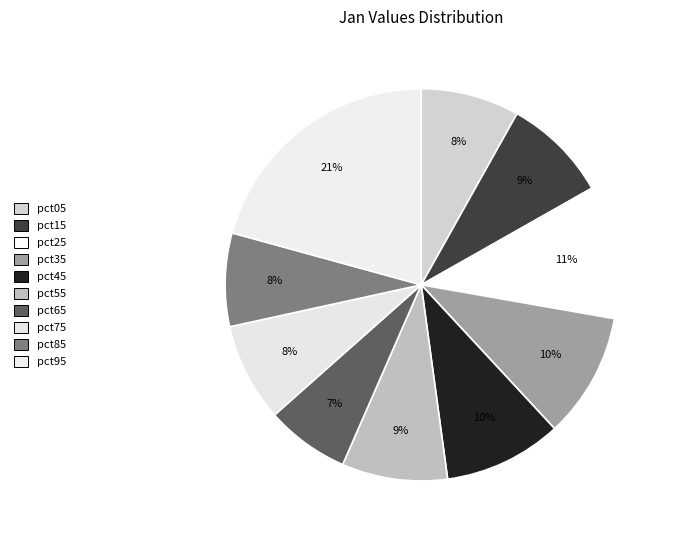

To the nearest percent, what is the average slice percentage?

10%